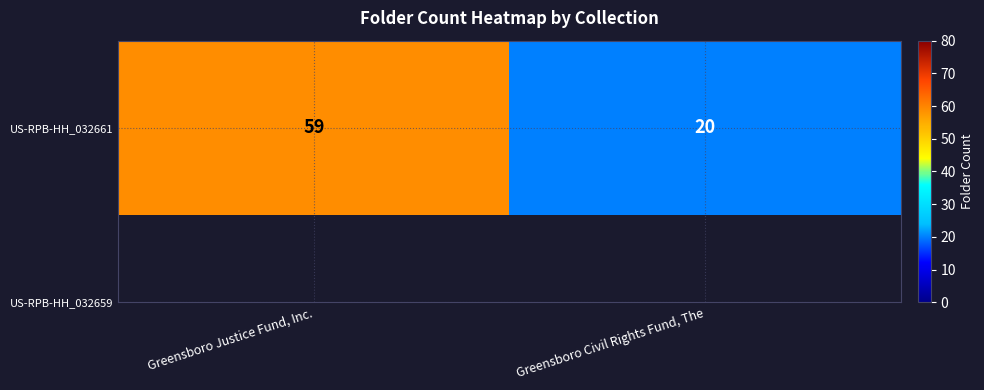

Reading right to left, what are all the values shown in this chart?

Greensboro Civil Rights Fund, The=20	Greensboro Justice Fund, Inc.=59